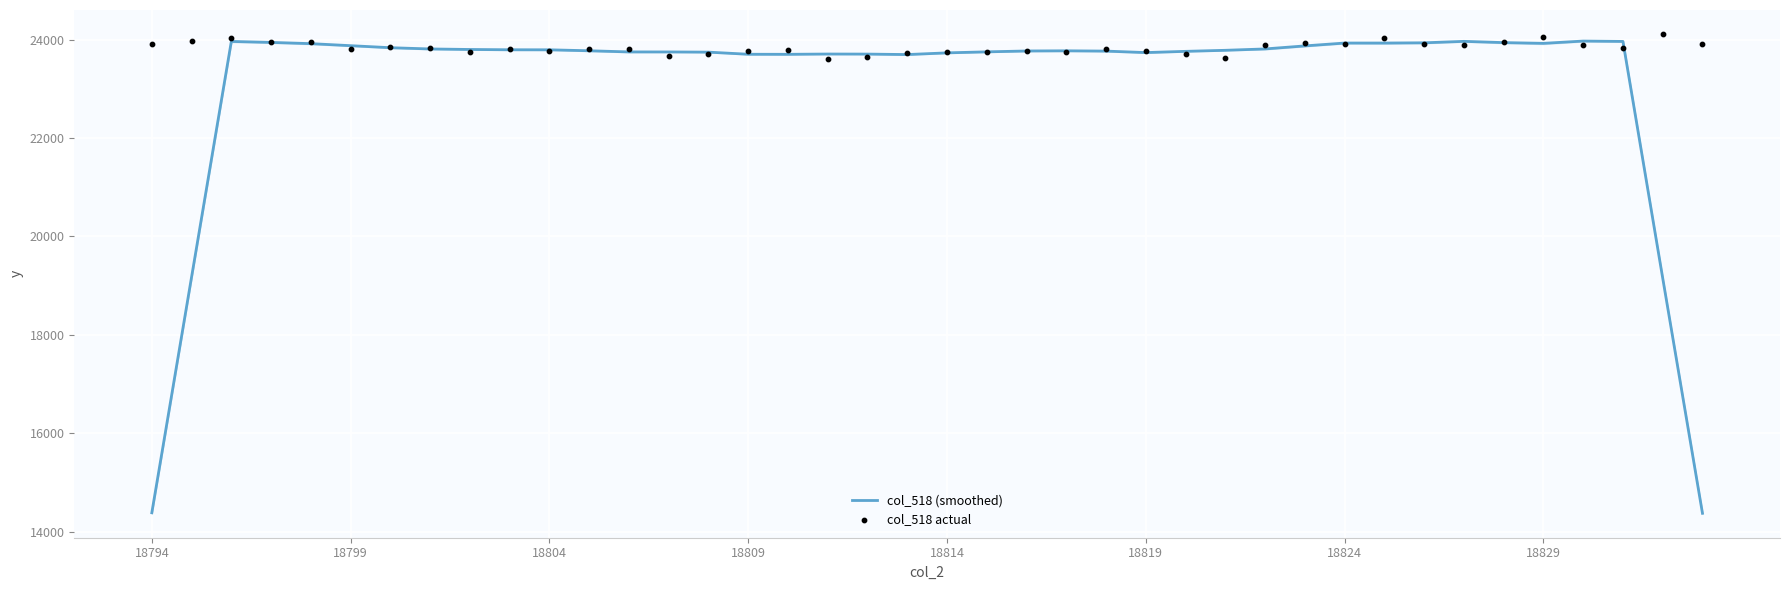

At how many categories does at least one series exceed 17800?

40